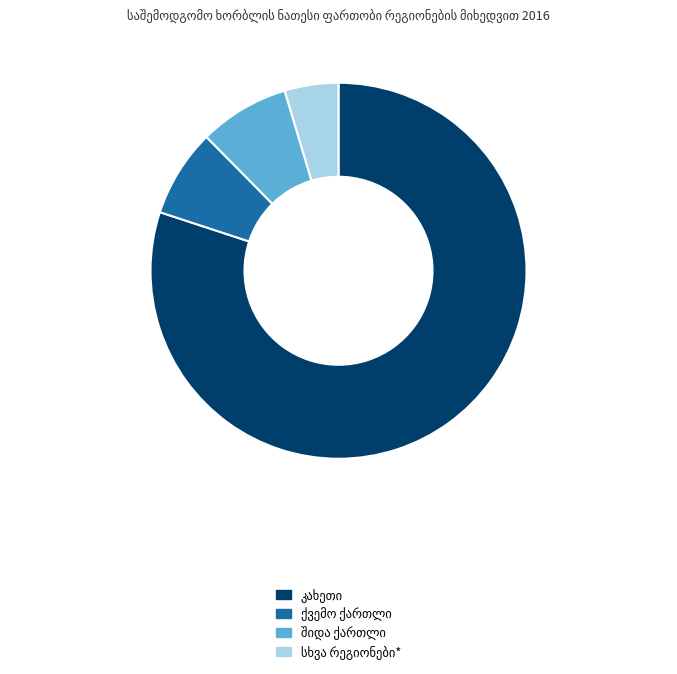

How many slices are in this pie chart?

4